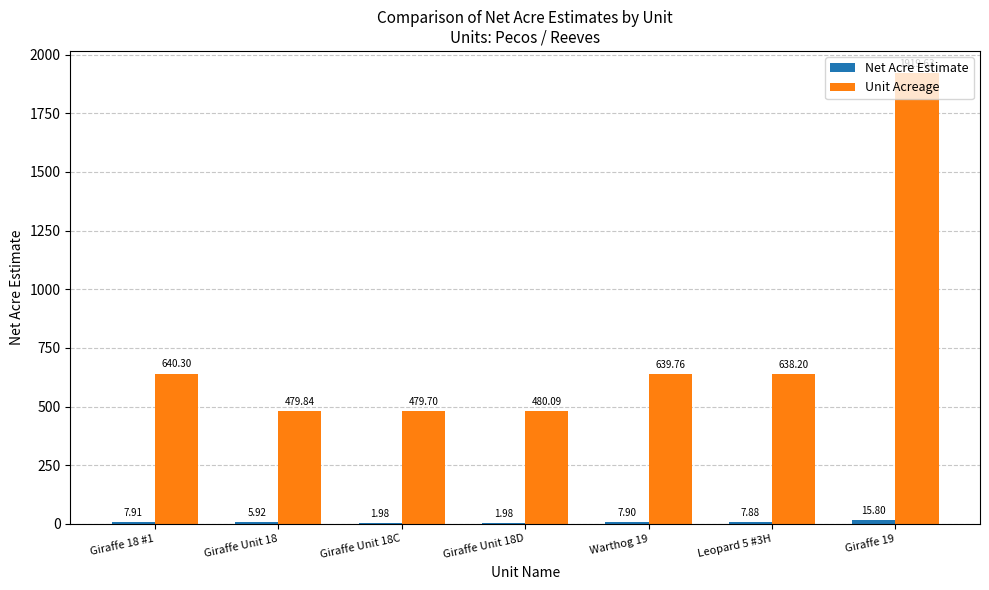

What is the total value across all series at Leopard 5 #3H?

646.1